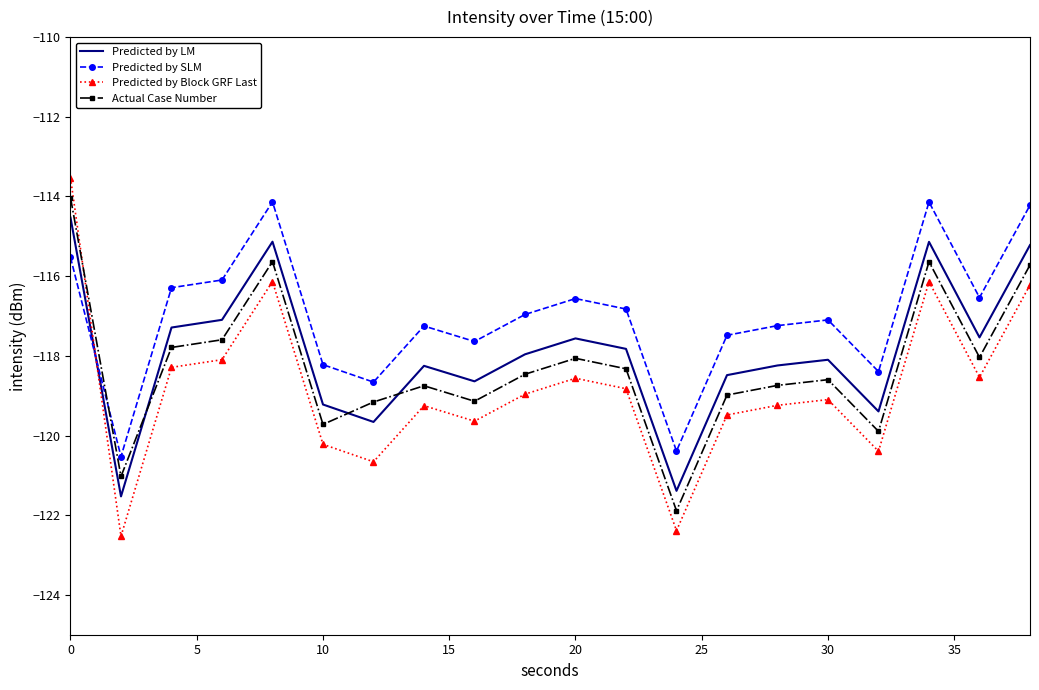

Which series ends up on top after the final intersection of Actual Case Number and Predicted by SLM?

Predicted by SLM